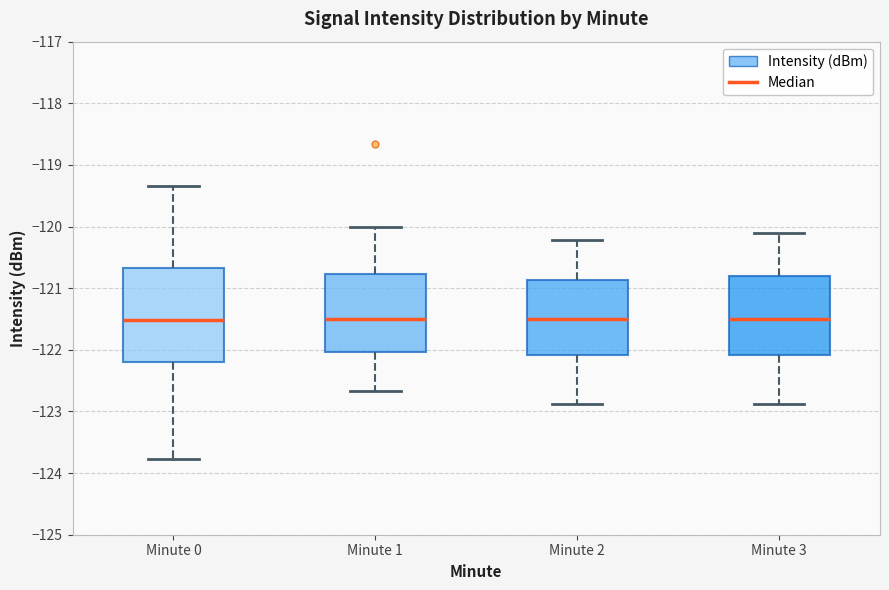

Comparing the boxes themselves (not the whiskers), which one is the tallest?

Minute 0